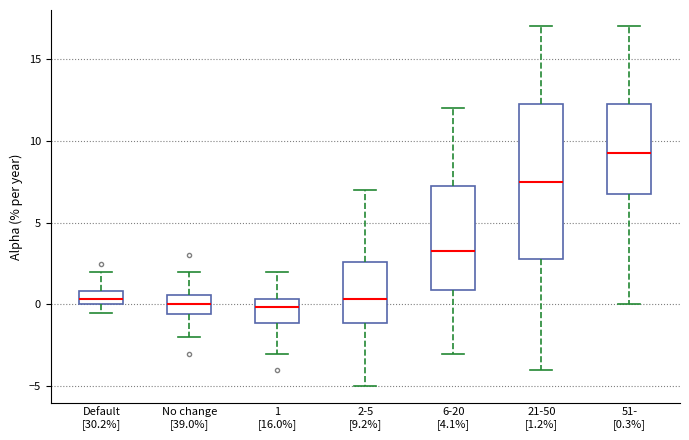

Reading left to right, read every box against the y-axis: the position of its median line, the range the box covers, and the ends of its whiskers. The values are not printed on the chart, so give them approximately, as read against the axis.

Default [30.2%]: median 0.5, box 0.0 to 1.0, whiskers -0.5 to 2.0
No change [39.0%]: median 0.0, box -0.5 to 0.5, whiskers -2.0 to 2.0
1 [16.0%]: median 0.0, box -1.0 to 0.5, whiskers -3.0 to 2.0
2-5 [9.2%]: median 0.5, box -1.0 to 2.5, whiskers -5.0 to 7.0
6-20 [4.1%]: median 3.5, box 1.0 to 7.5, whiskers -3.0 to 12.0
21-50 [1.2%]: median 7.5, box 3.0 to 12.5, whiskers -4.0 to 17.0
51- [0.3%]: median 9.5, box 7.0 to 12.5, whiskers 0.0 to 17.0